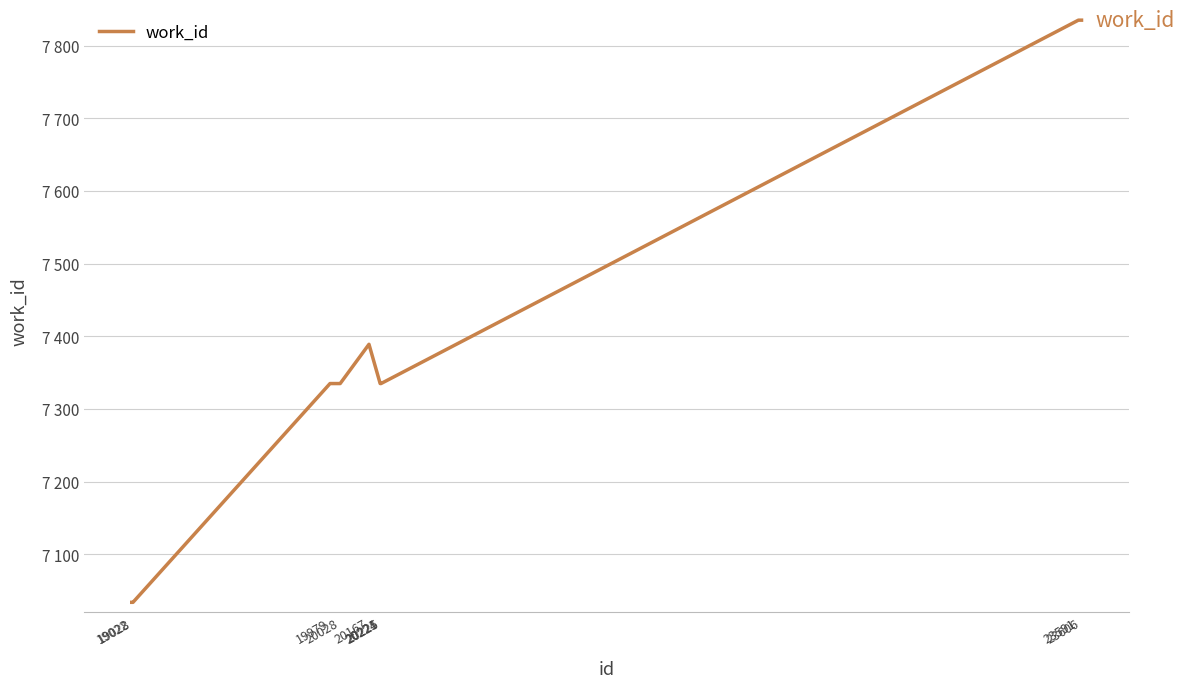

What is the value of the 3rd point from the left?

7335